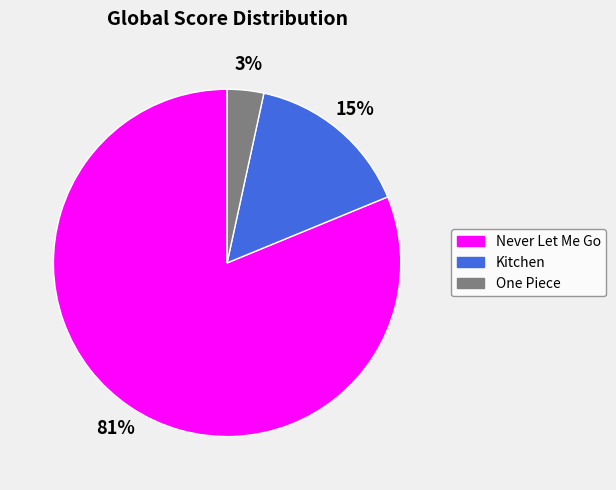

Between Kitchen and Never Let Me Go, which is larger?

Never Let Me Go